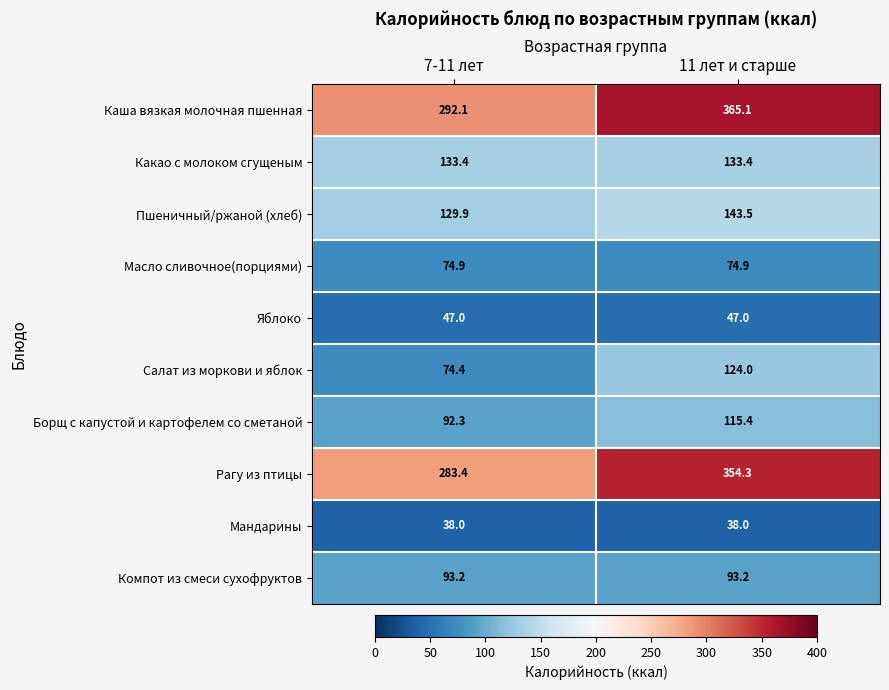

What value does the Мандарины series have at 7-11 лет?

38.0